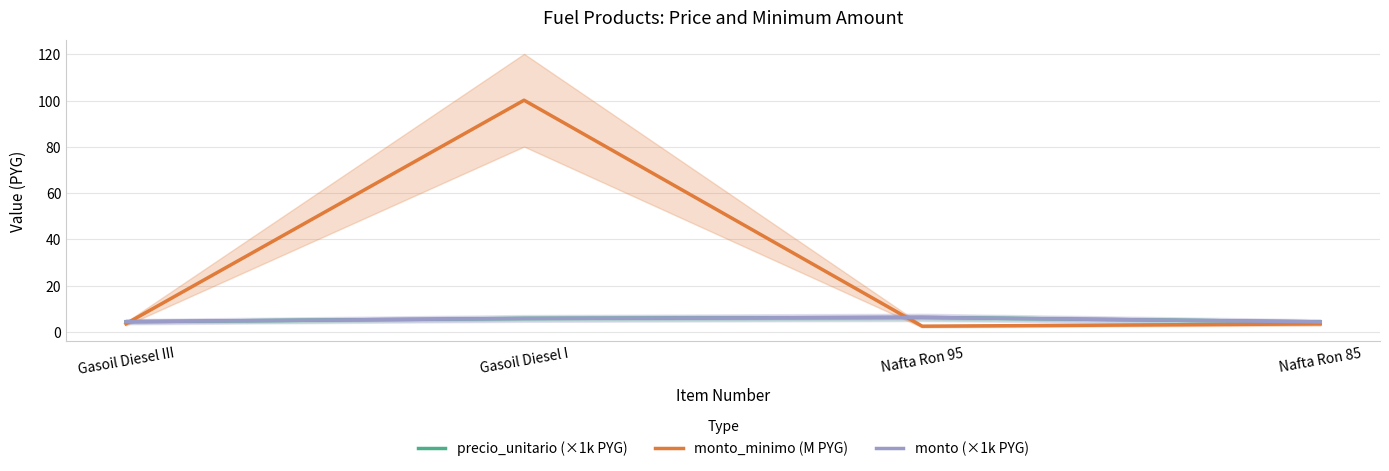

What position from the right is Nafta Ron 95?

2